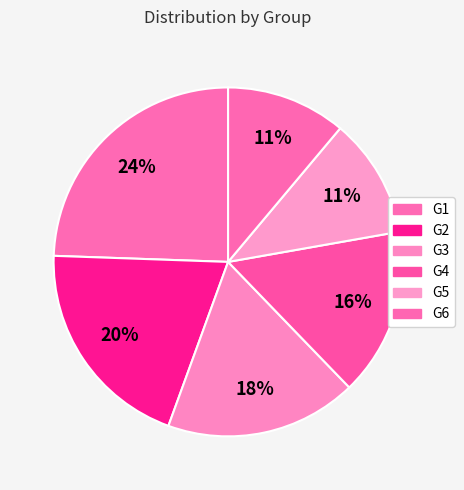

How many slices are in this pie chart?

6